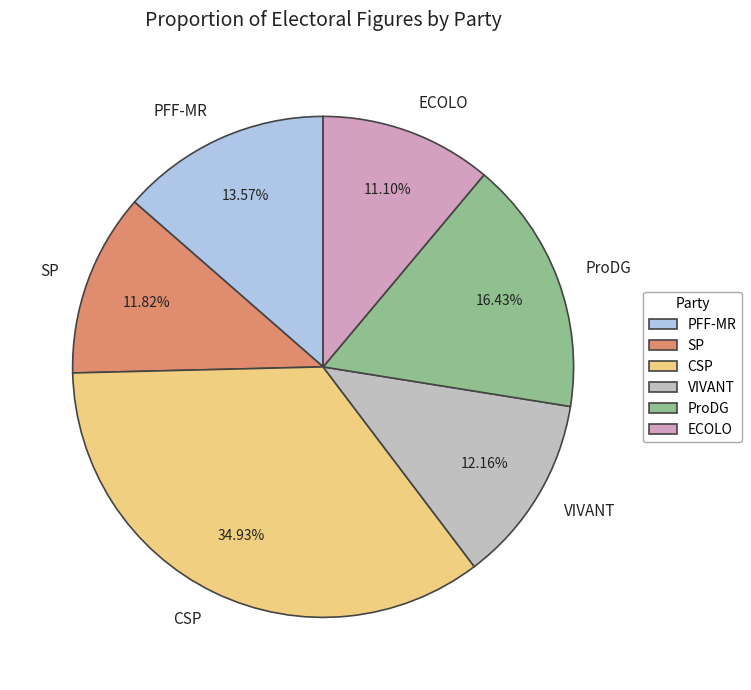

To the nearest percent, what percentage of the pie is ProDG?

16%